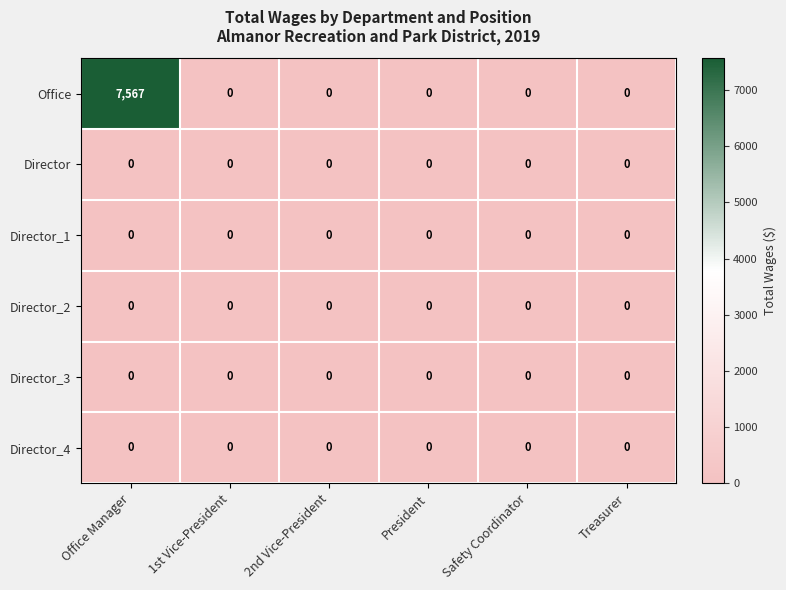

The Director_2 series shows 0 at 1st Vice-President. True or false?

True